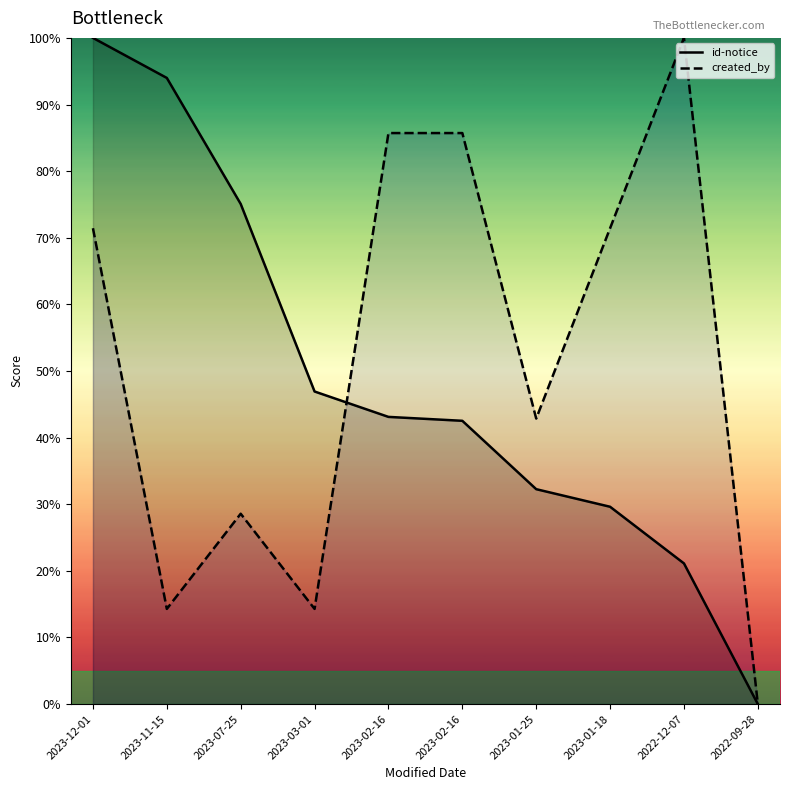

What is the label of the 2nd point from the left?

2023-11-15